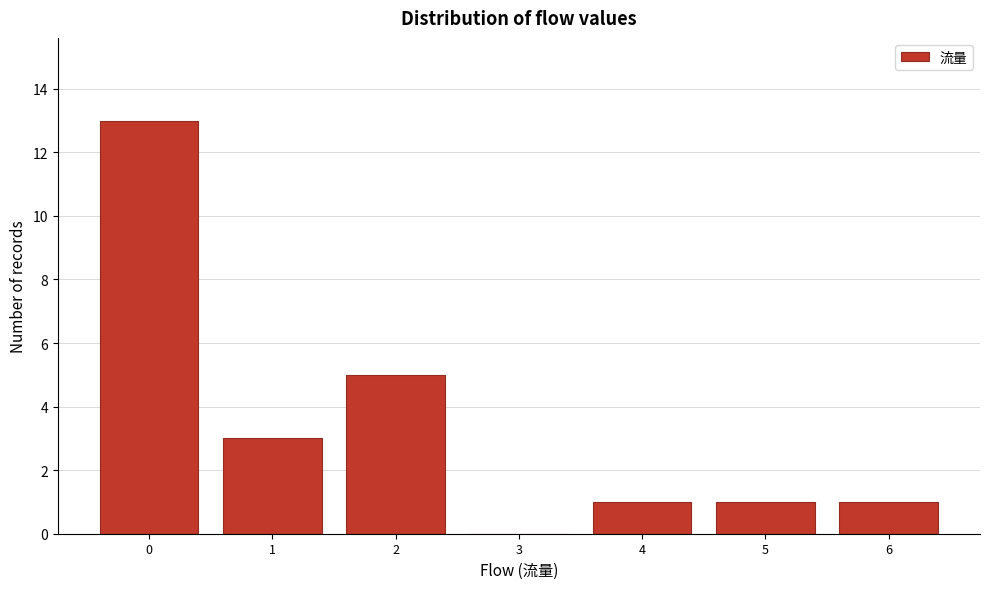

Reading left to right, transcribe all the data shown in this chart.

0=13	1=3	2=5	3=0	4=1	5=1	6=1